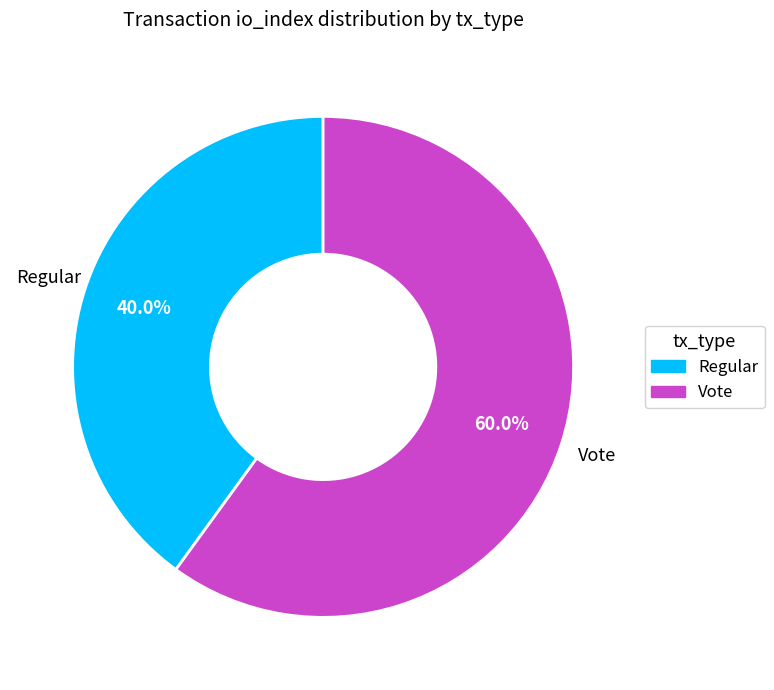

Count the number of slices in the pie.

2